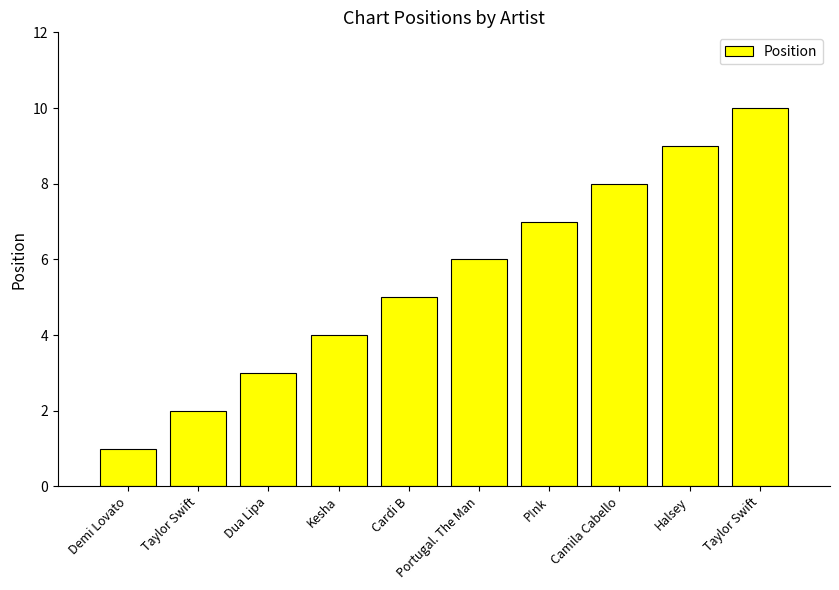

At which label does the data first exceed 6?

P!nk